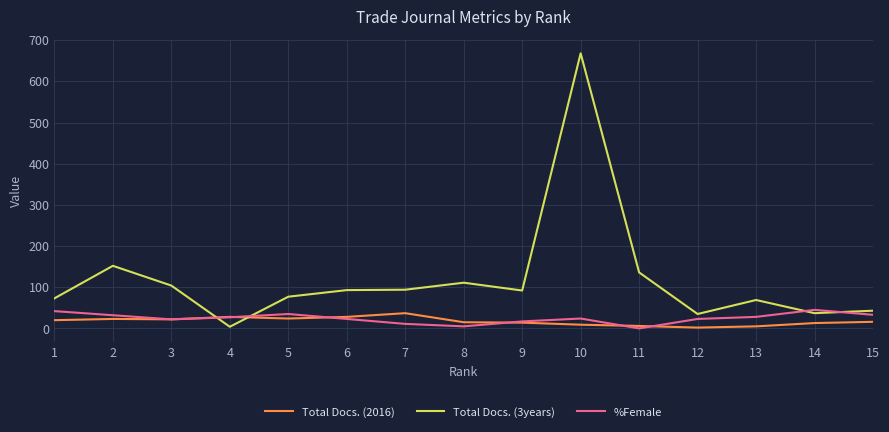

Which series has the largest total across all categories?

Total Docs. (3years)